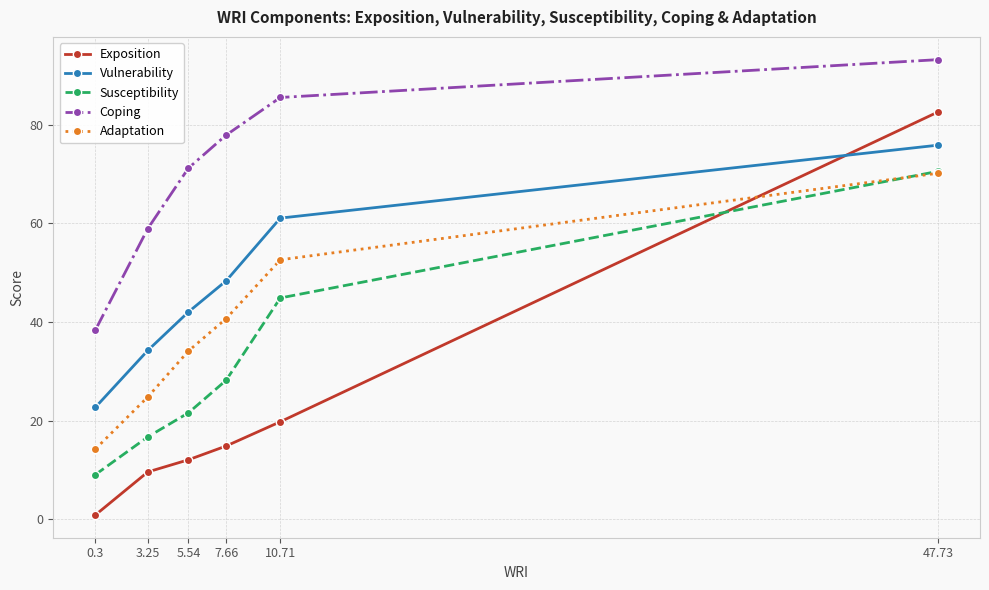

Which label corresponds to the largest value in the chart?

47.73